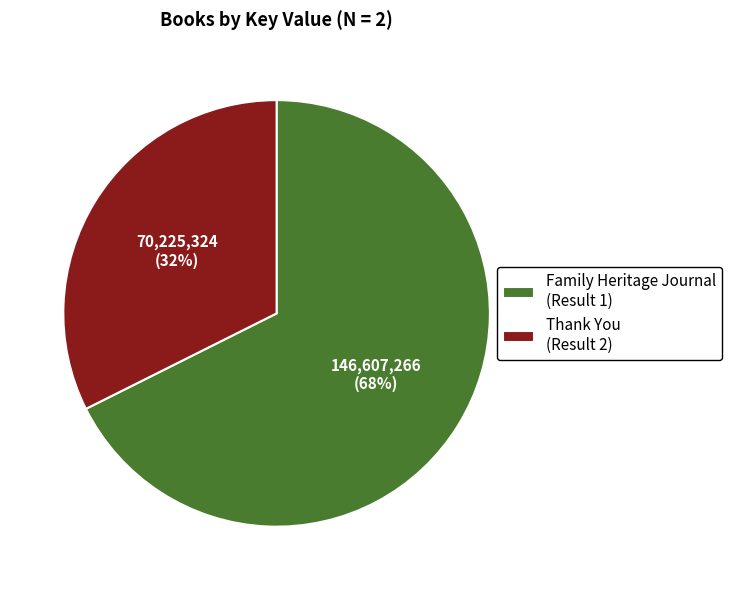

Is it true that Thank You (Result 2) is 32% of the pie?

True